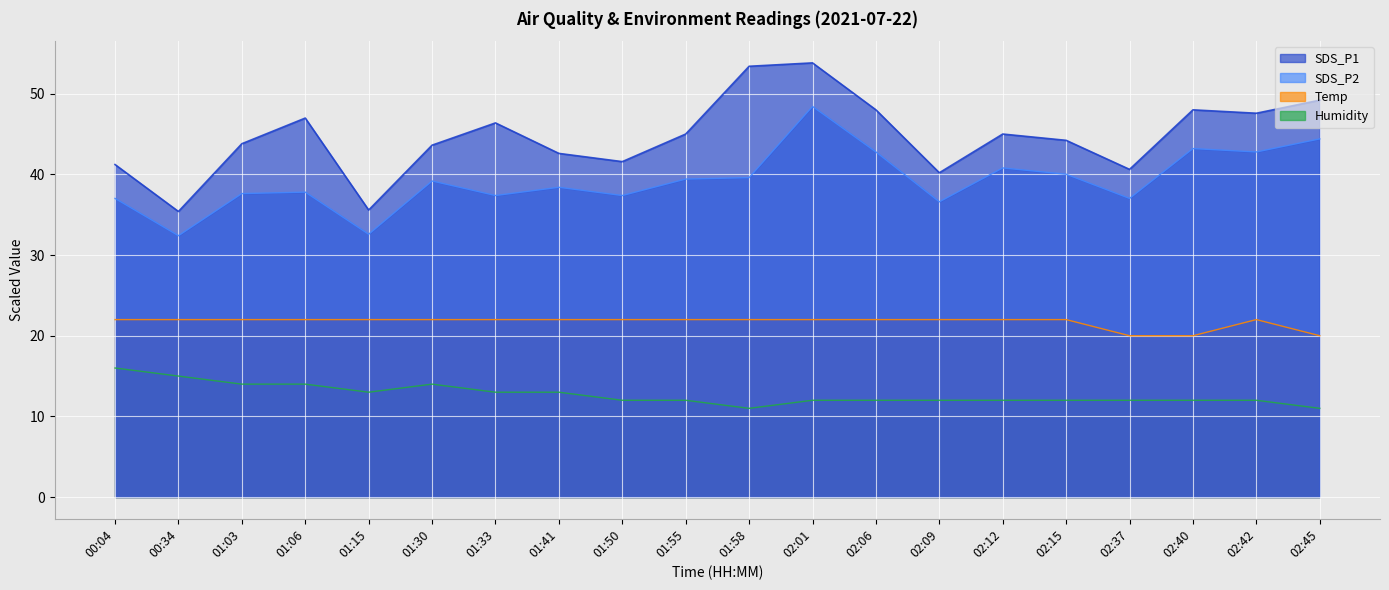

Reading left to right, transcribe all the data shown in this chart.

SDS_P1: 41.2	35.4	43.8	47.0	35.6	43.6	46.4	42.6	41.6	45.0	53.4	53.8	48.0	40.2	45.0	44.2	40.6	48.0	47.6	49.2
SDS_P2: 37.0	32.4	37.6	37.8	32.6	39.2	37.4	38.4	37.4	39.4	39.6	48.4	42.8	36.6	40.8	40.0	37.0	43.2	42.8	44.4
Temp: 22.0	22.0	22.0	22.0	22.0	22.0	22.0	22.0	22.0	22.0	22.0	22.0	22.0	22.0	22.0	22.0	20.0	20.0	22.0	20.0
Humidity: 16.0	15.0	14.0	14.0	13.0	14.0	13.0	13.0	12.0	12.0	11.0	12.0	12.0	12.0	12.0	12.0	12.0	12.0	12.0	11.0